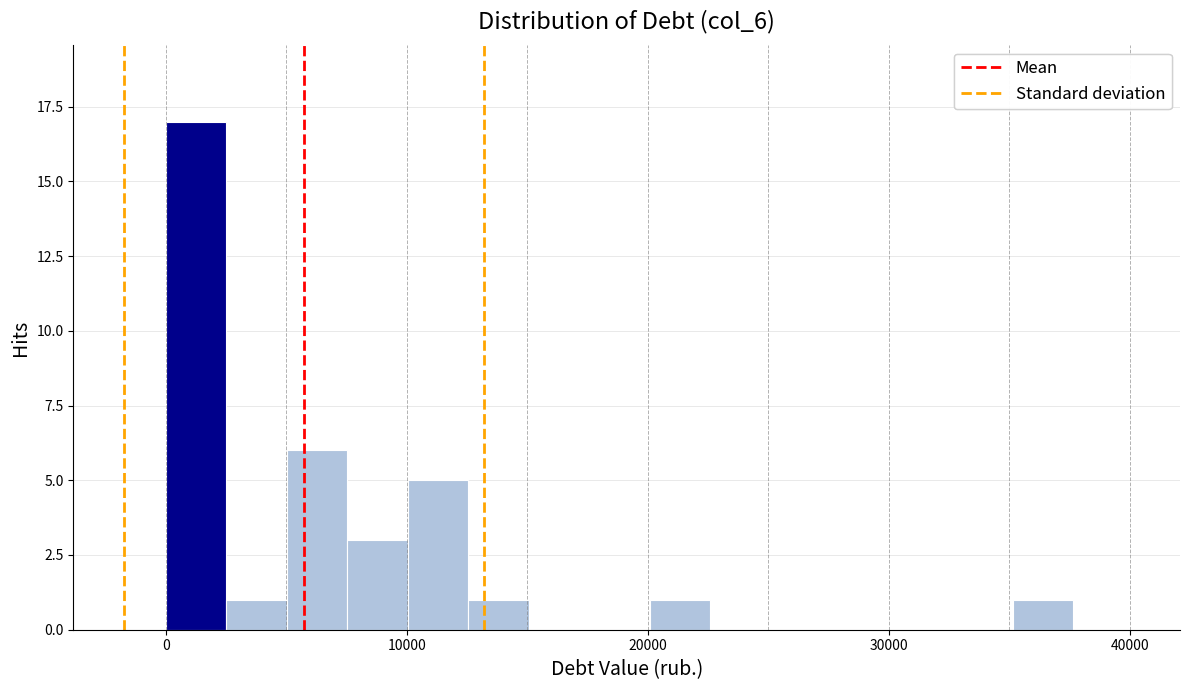

Read against the x-axis, roughly where is the centre of the tallest bar?

1000